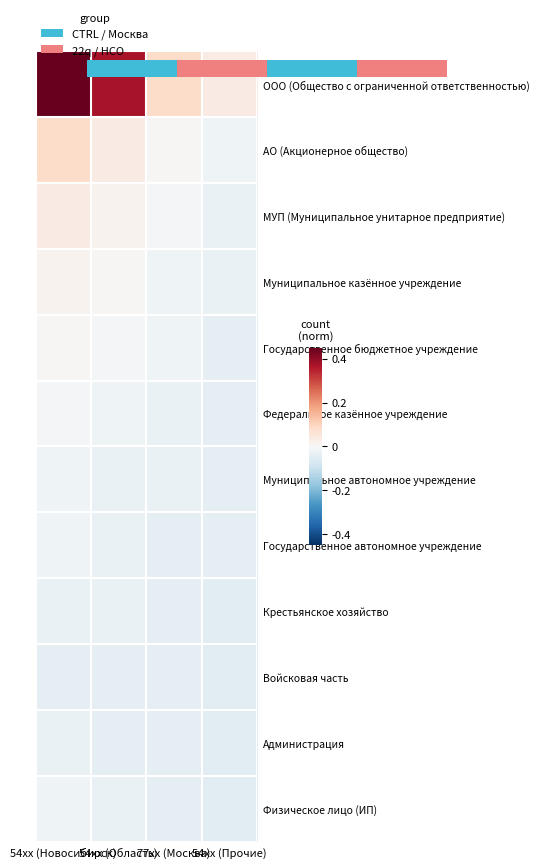

Which series has the largest total across all categories?

ООО (Общество с ограниченной ответственностью)